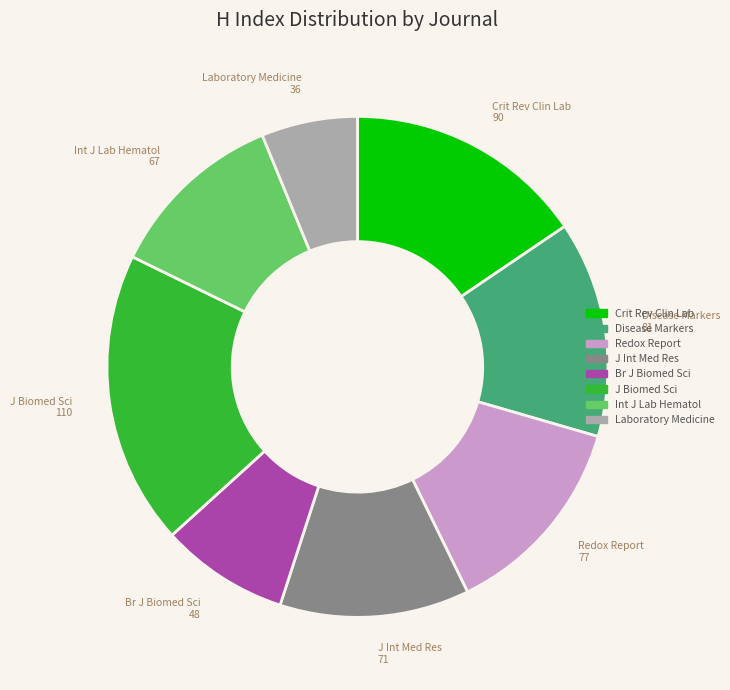

Approximately how many times larger is the value at J Biomed Sci compared to Laboratory Medicine?

3.1